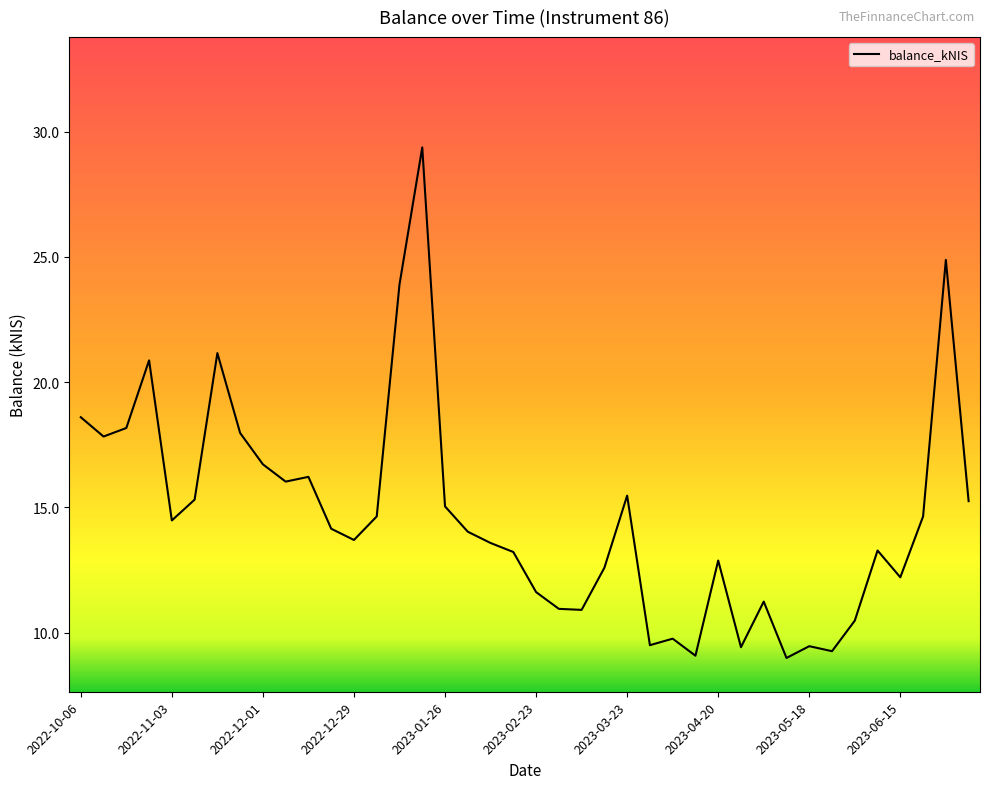

What is the minimum value shown in the chart?

9.0